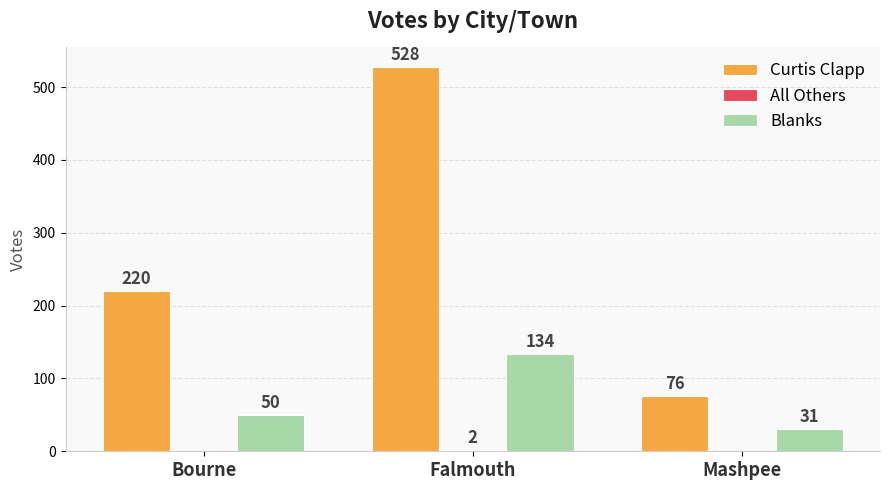

What is the maximum value shown in the chart?

528